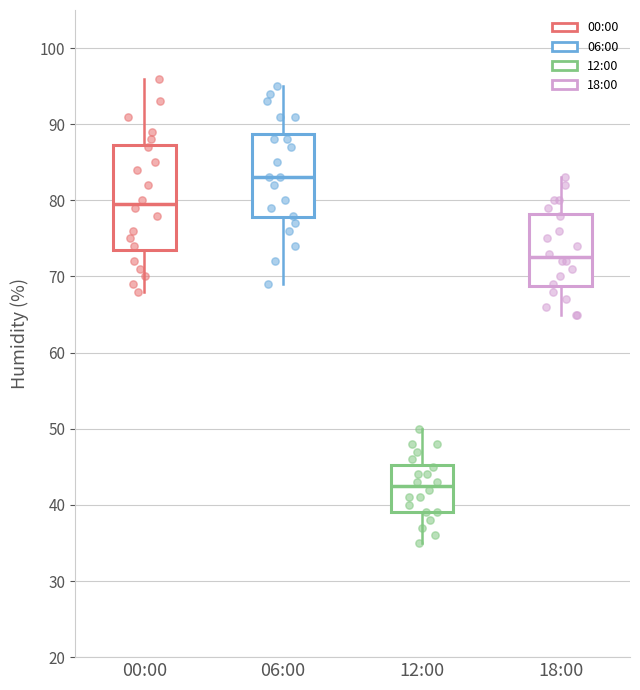

Reading left to right, transcribe this box plot: for each box, give where its median line is, the range the box spans, and where its two whiskers end, as read against the y-axis. The values are not printed on the chart, so give them approximately, as read against the axis.

00:00: median 80, box 74 to 87, whiskers 68 to 96
06:00: median 83, box 78 to 89, whiskers 69 to 95
12:00: median 43, box 39 to 45, whiskers 35 to 50
18:00: median 73, box 69 to 78, whiskers 65 to 83